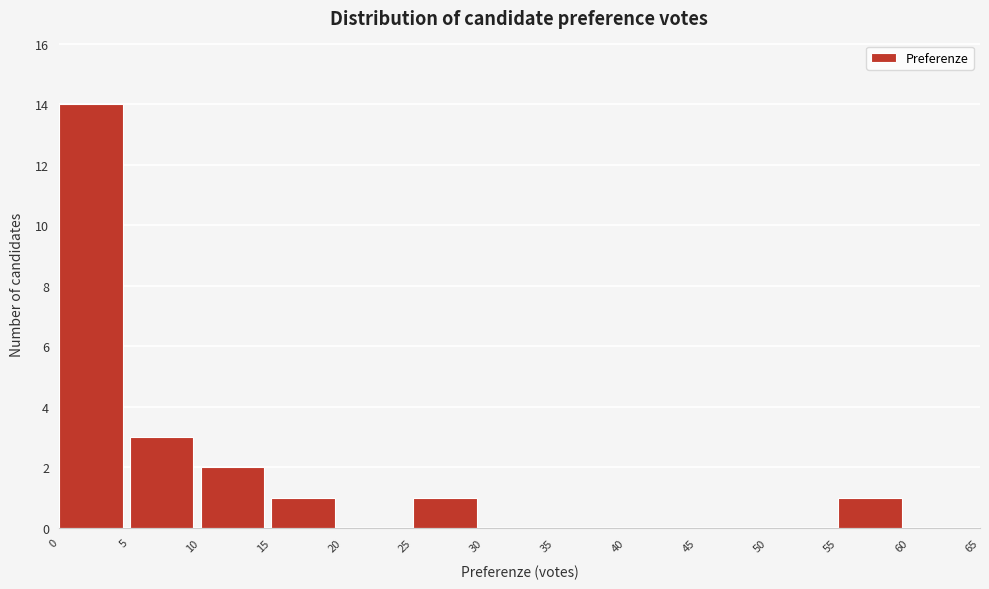

What is the height of the bar covering 15 to 20 on the x-axis? The values are not printed on the chart, so give them approximately, as read against the axis.

1